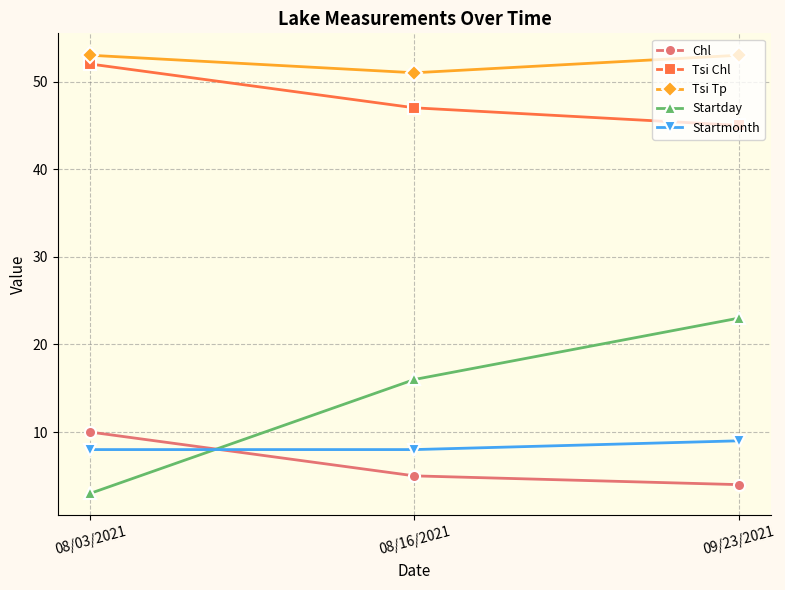

What is the label of the 3rd point from the right?

08/03/2021